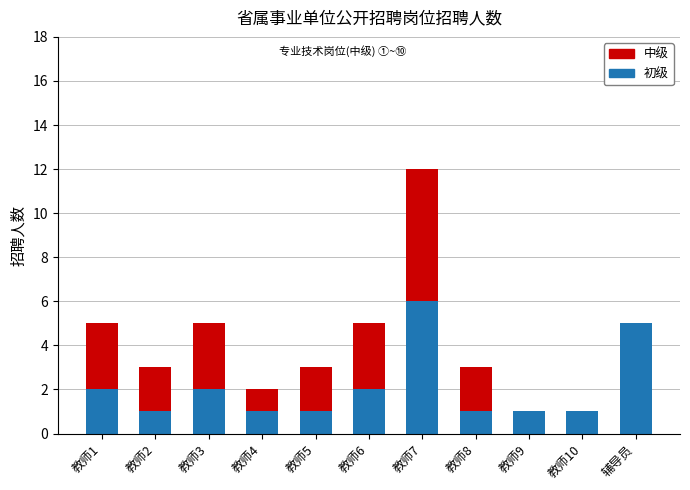

What is the total value across all series at 教师8?

3